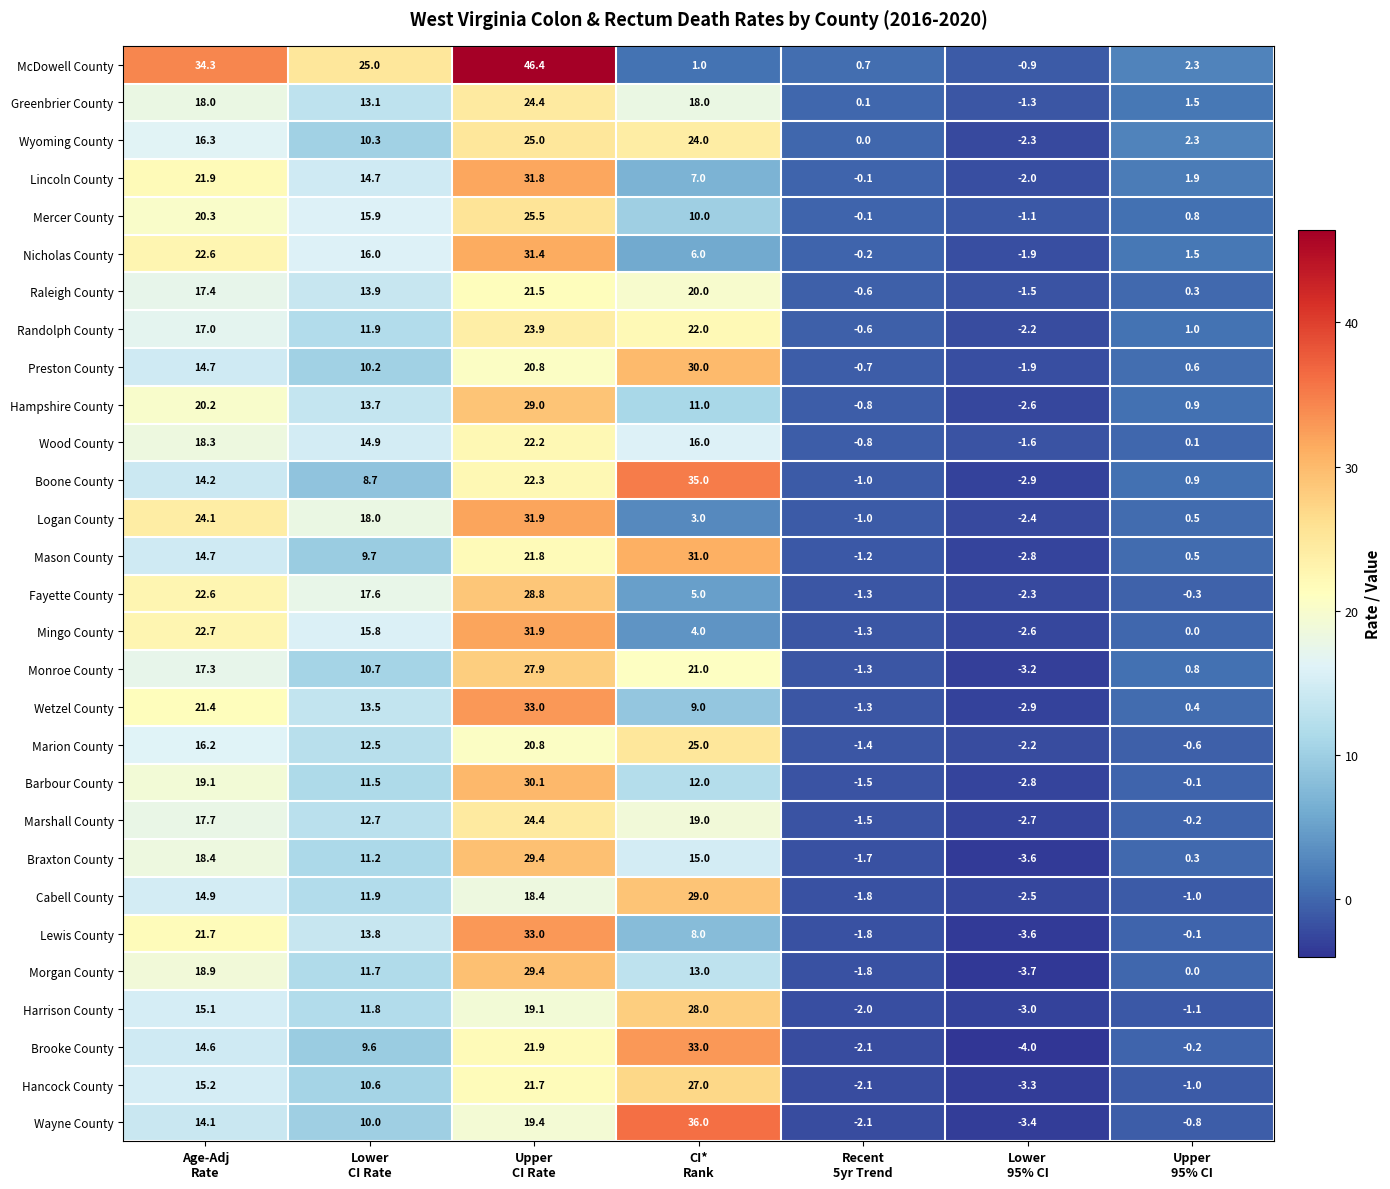

What is the smallest value displayed?

-4.0